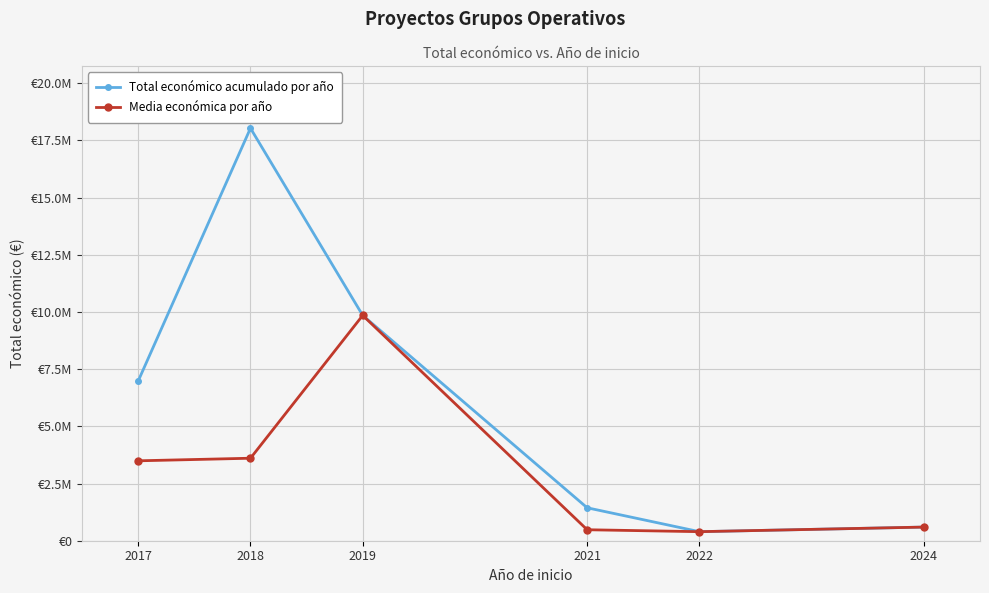

Is this an area chart (filled region under the line)?

No